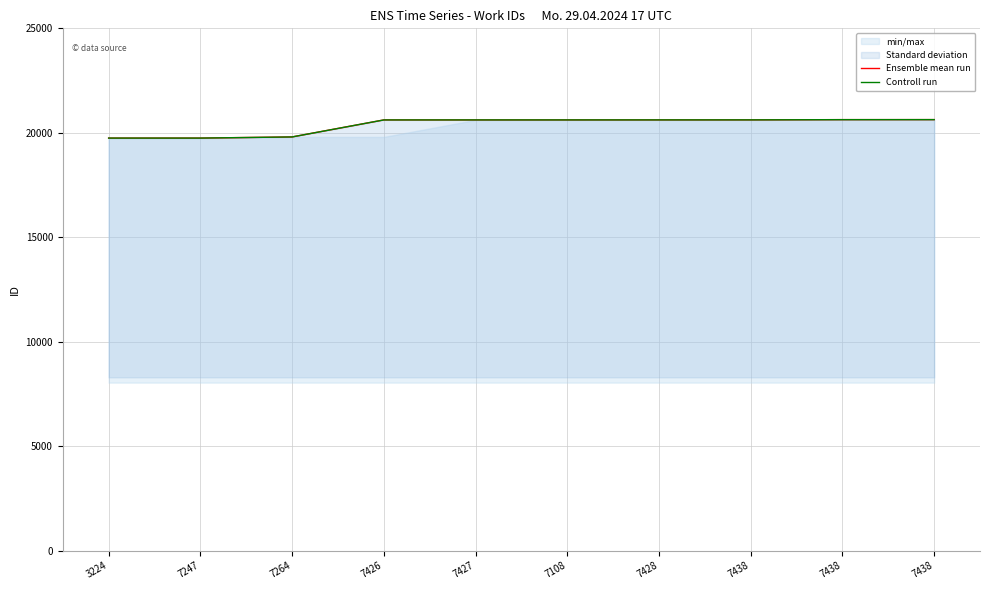

What is the sum of all Ensemble mean run values?

203643